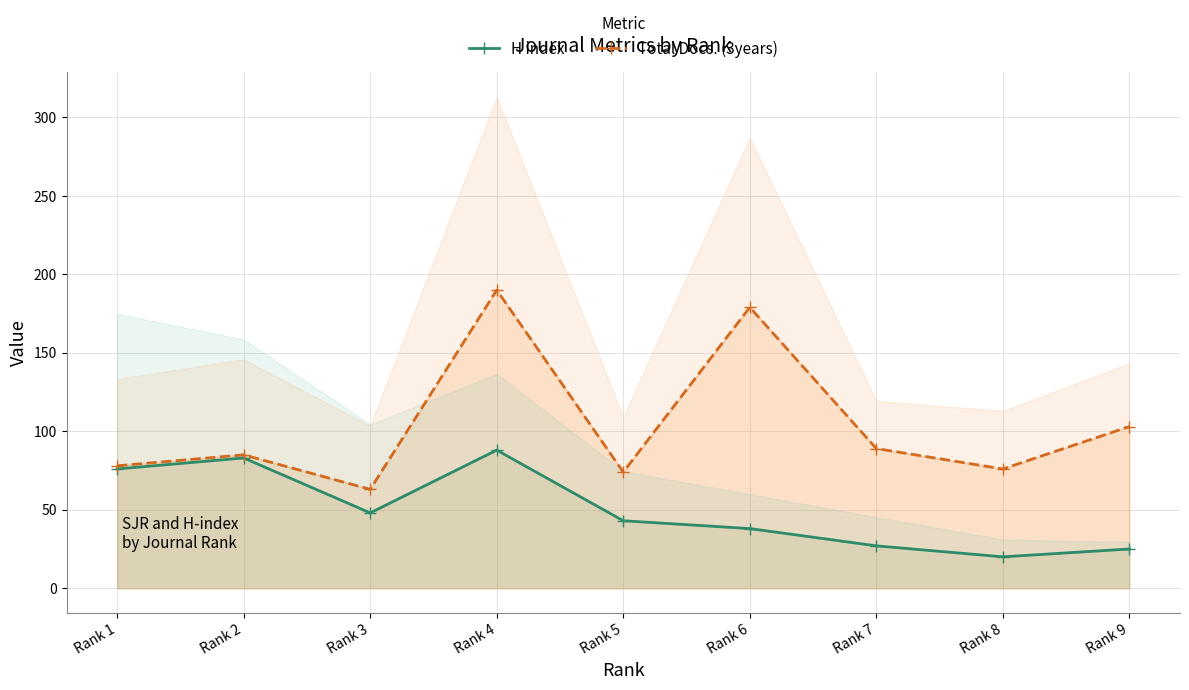

True or false: H index line and Total Docs. (3years) line cross at least once.

False